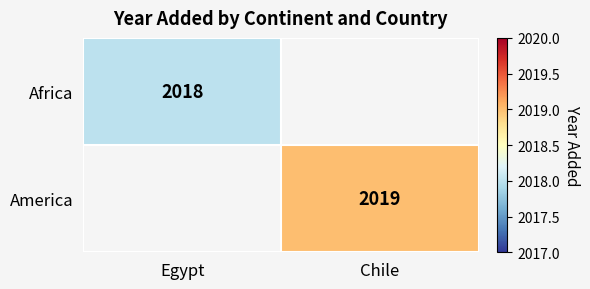

The America series shows 2929 at Chile. True or false?

False